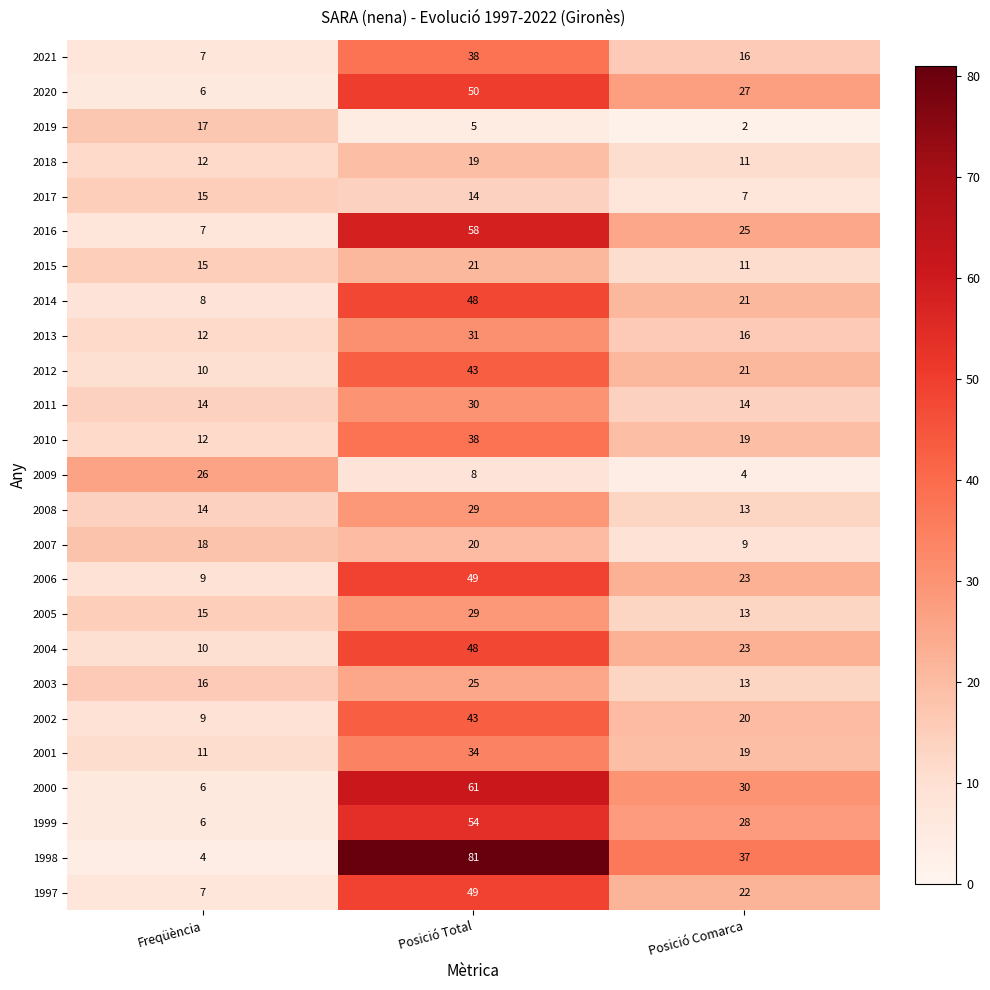

Which series changed the most between Posició Total and Posició Comarca?

1998